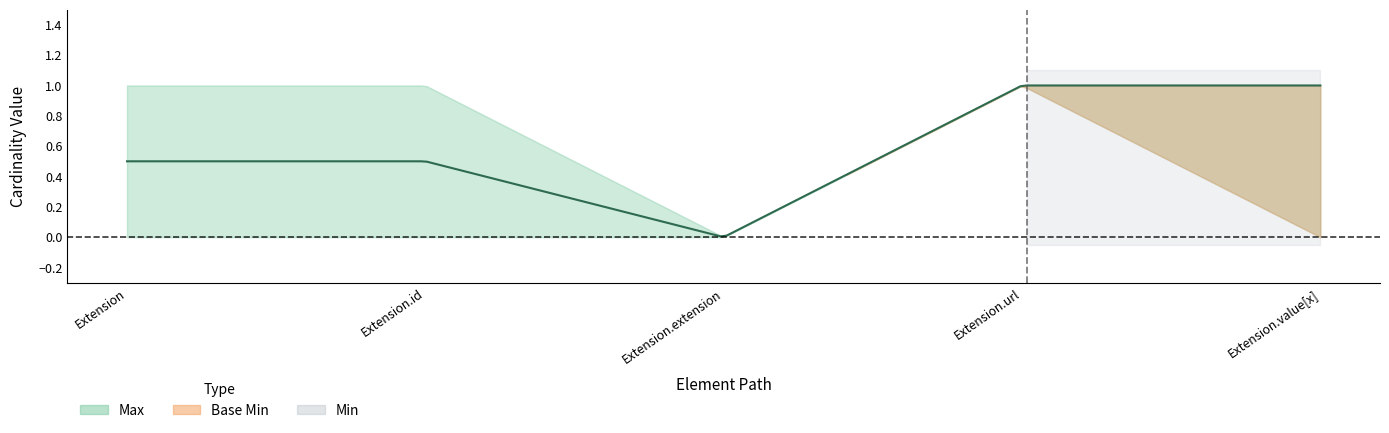

Which series has the largest range (max minus min)?

Min